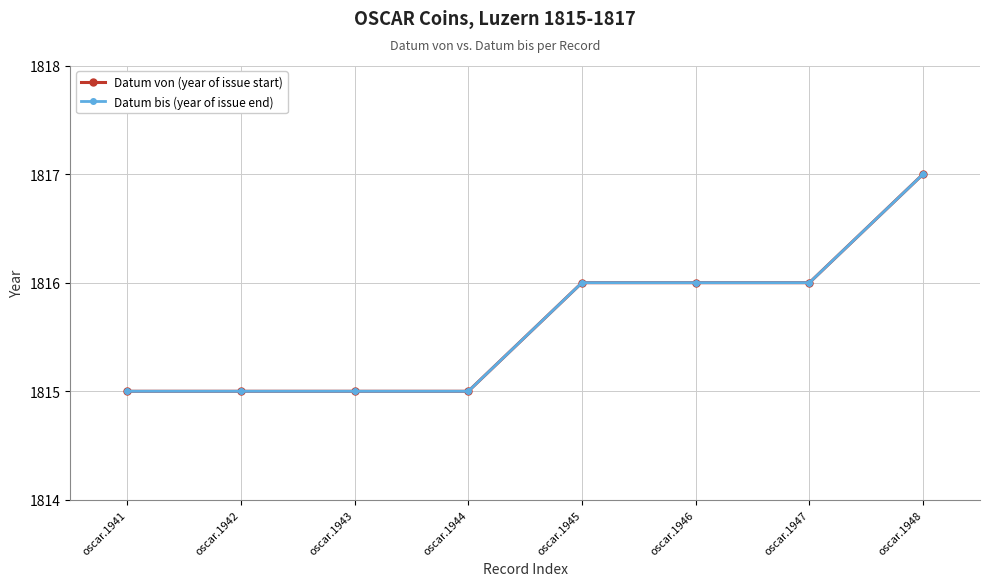

Reading left to right, extract all data points from this chart.

Datum von (year of issue start): 1815	1815	1815	1815	1816	1816	1816	1817
Datum bis (year of issue end): 1815	1815	1815	1815	1816	1816	1816	1817